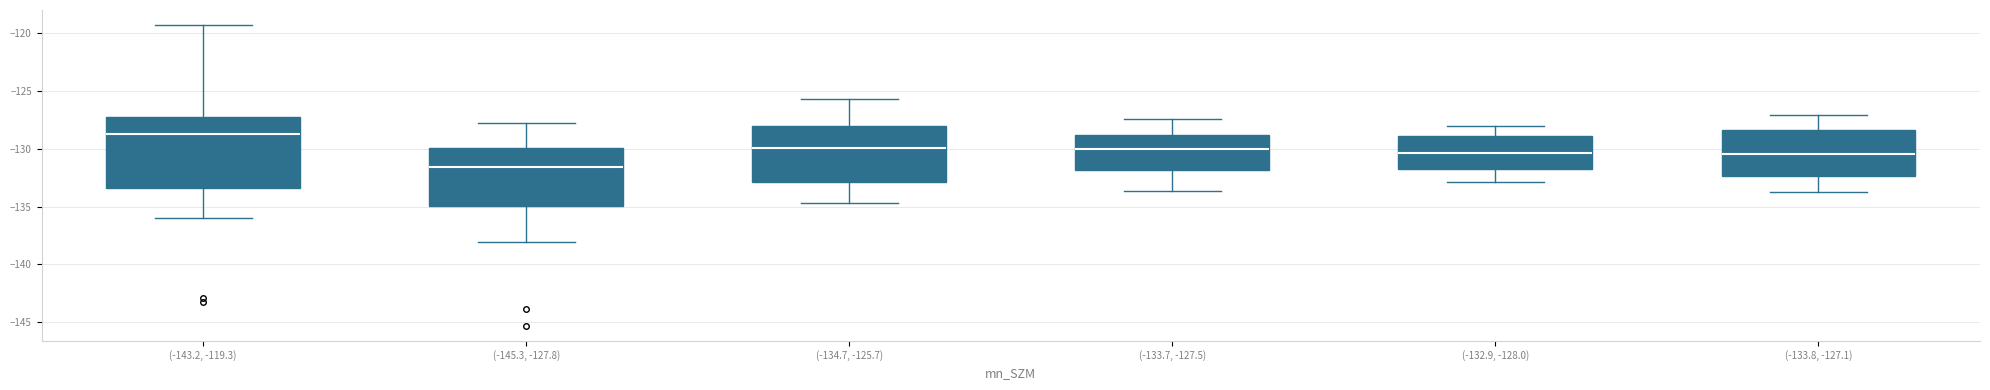

Which box's median line is the lowest?

(-145.3, -127.8)